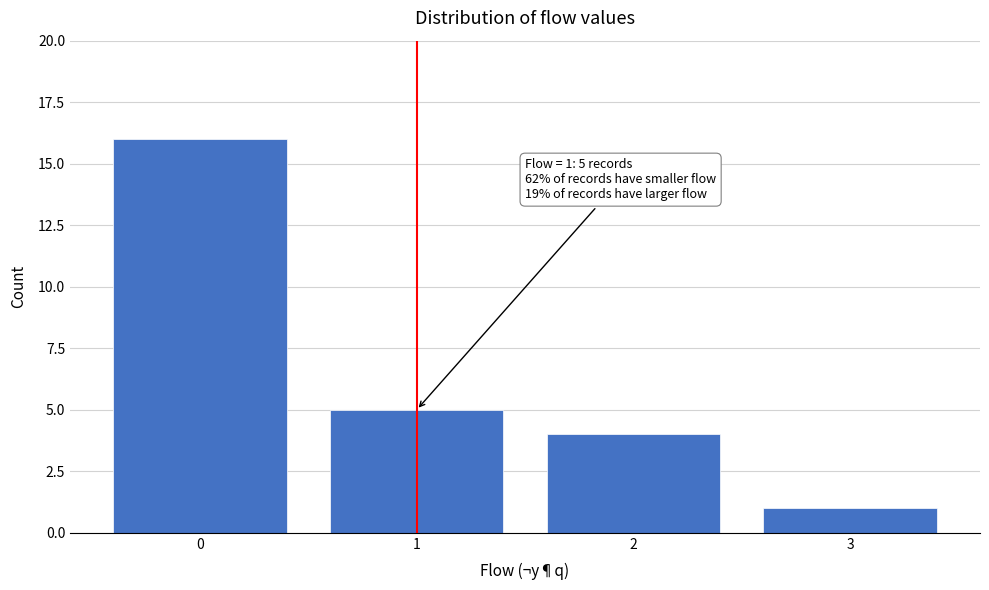

Reading right to left, extract all data points from this chart.

1	4	5	16